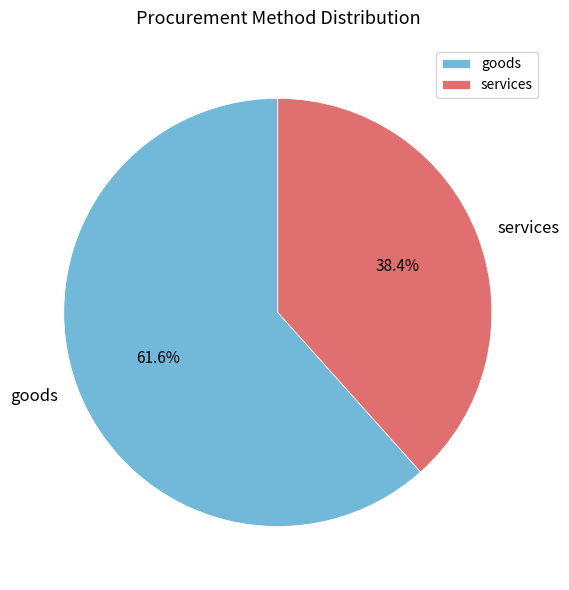

Is there any slice that represents more than half of the pie?

Yes